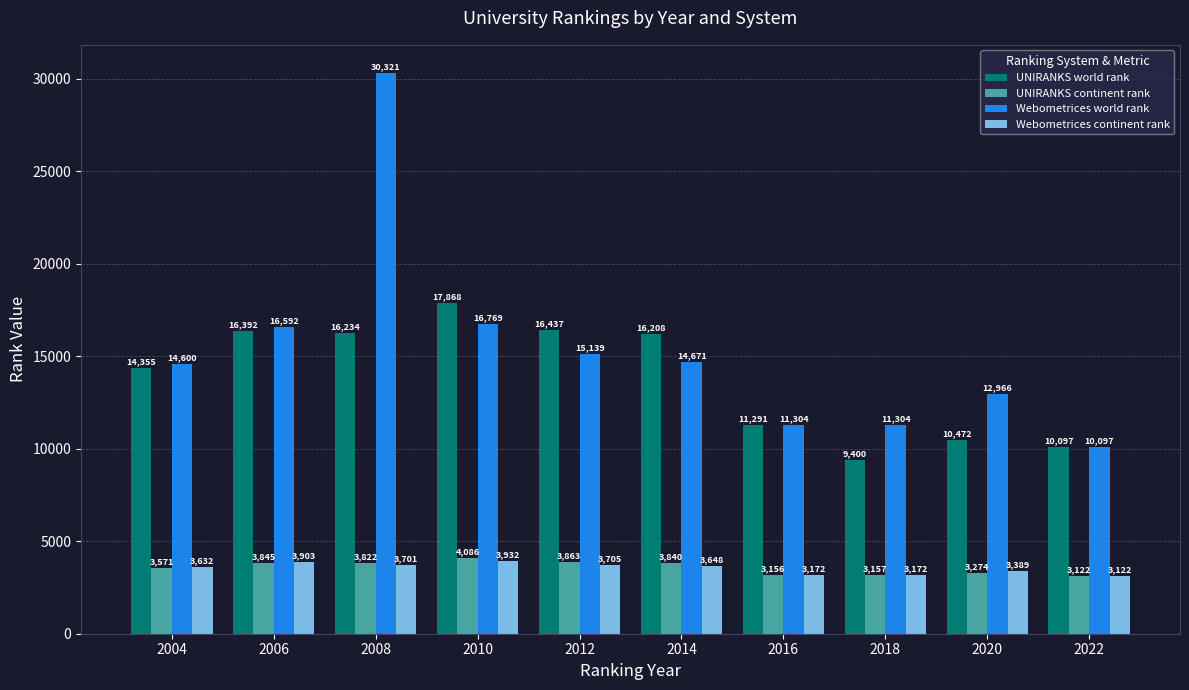

What is the sum of all UNIRANKS world rank values?

138754